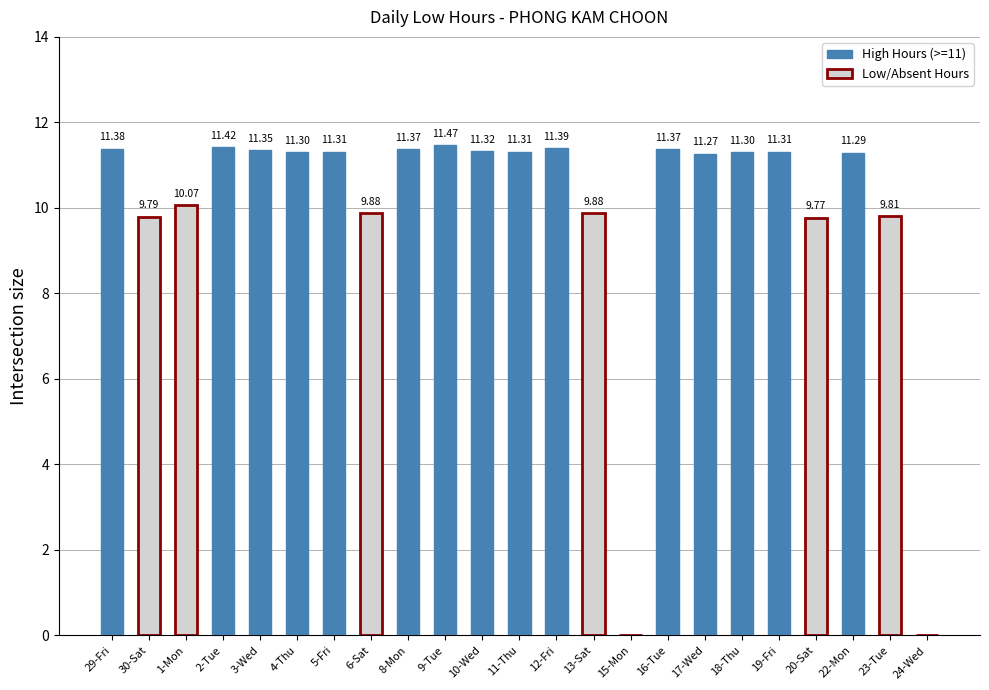

What is the greatest value displayed?

11.5